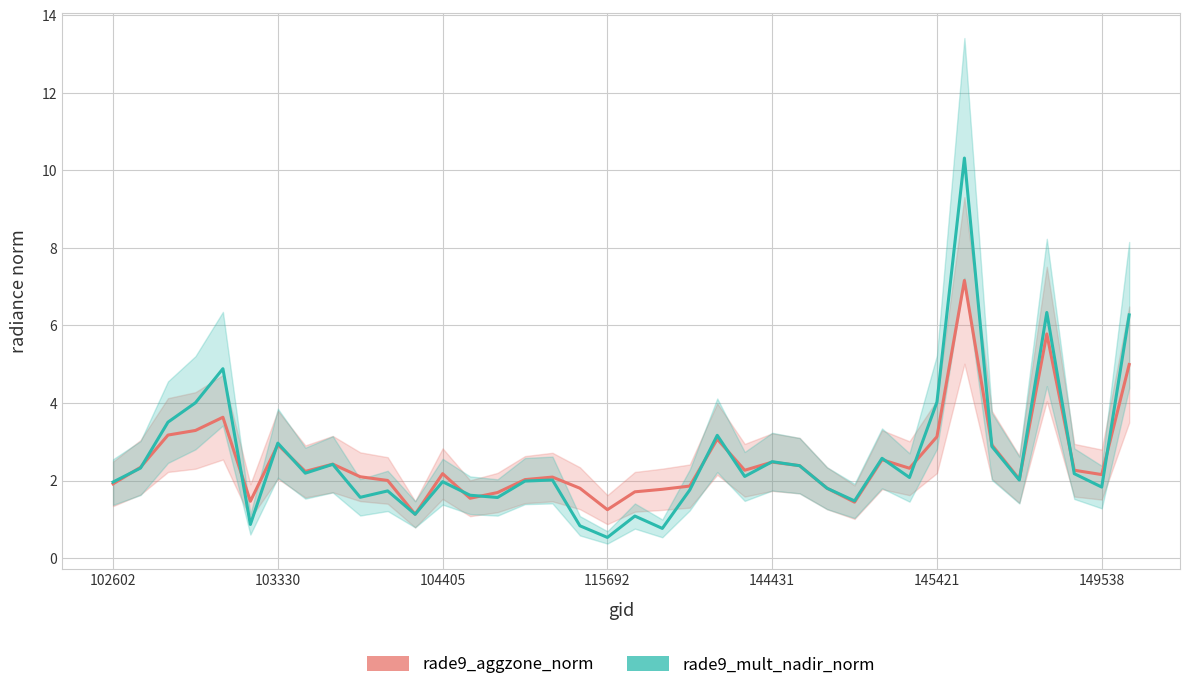

At how many categories does at least one series exceed 4?

6